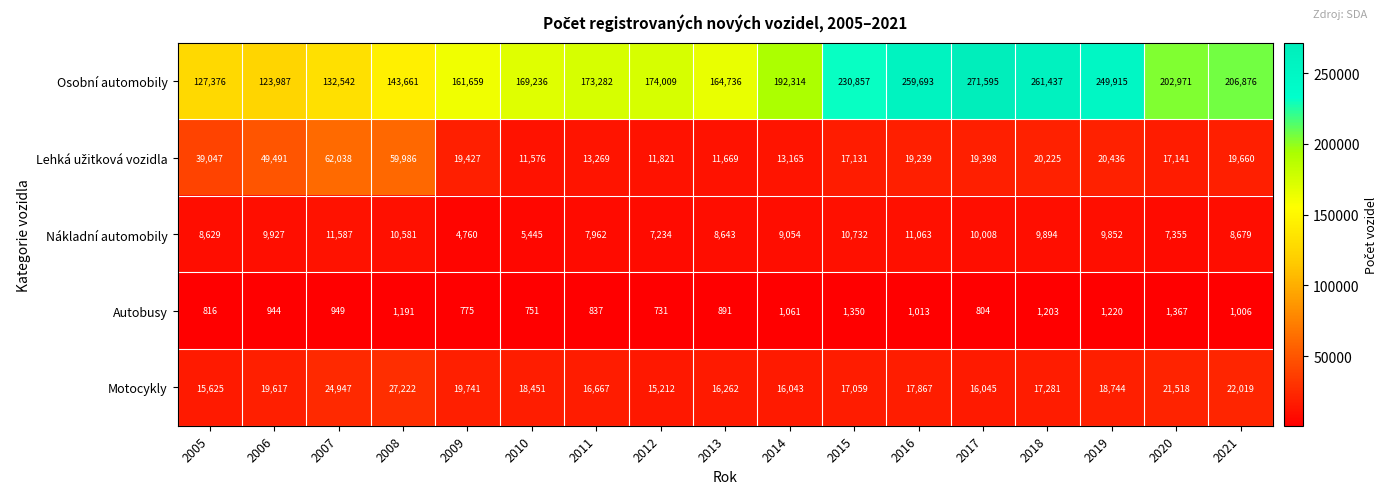

Which label corresponds to the largest value in the chart?

2017